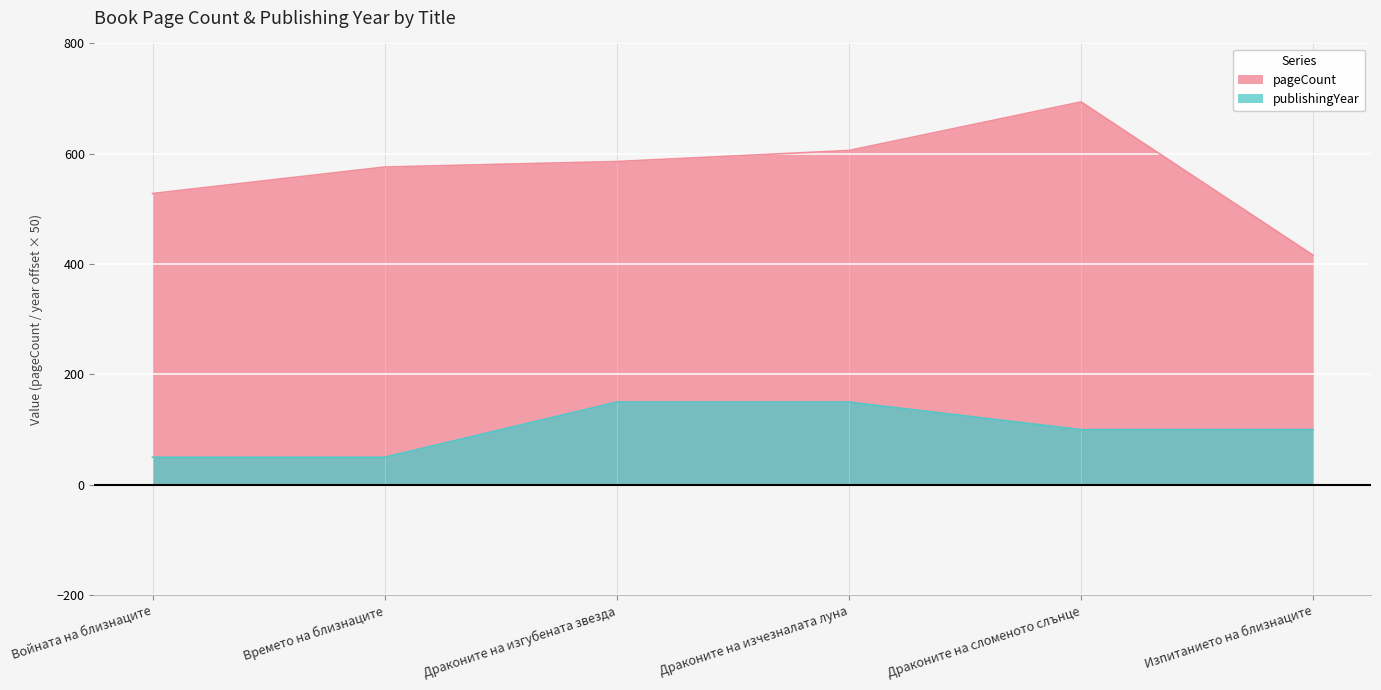

Is it true that pageCount equals 146 at Времето на близнаците?

False